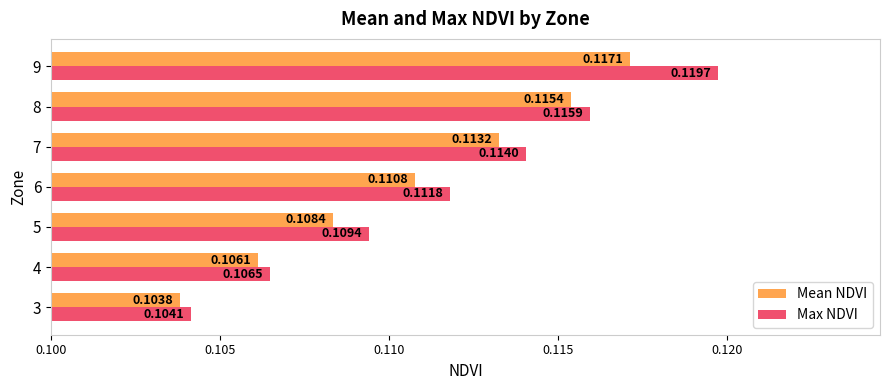

What is the sum of all Max NDVI values?

0.8